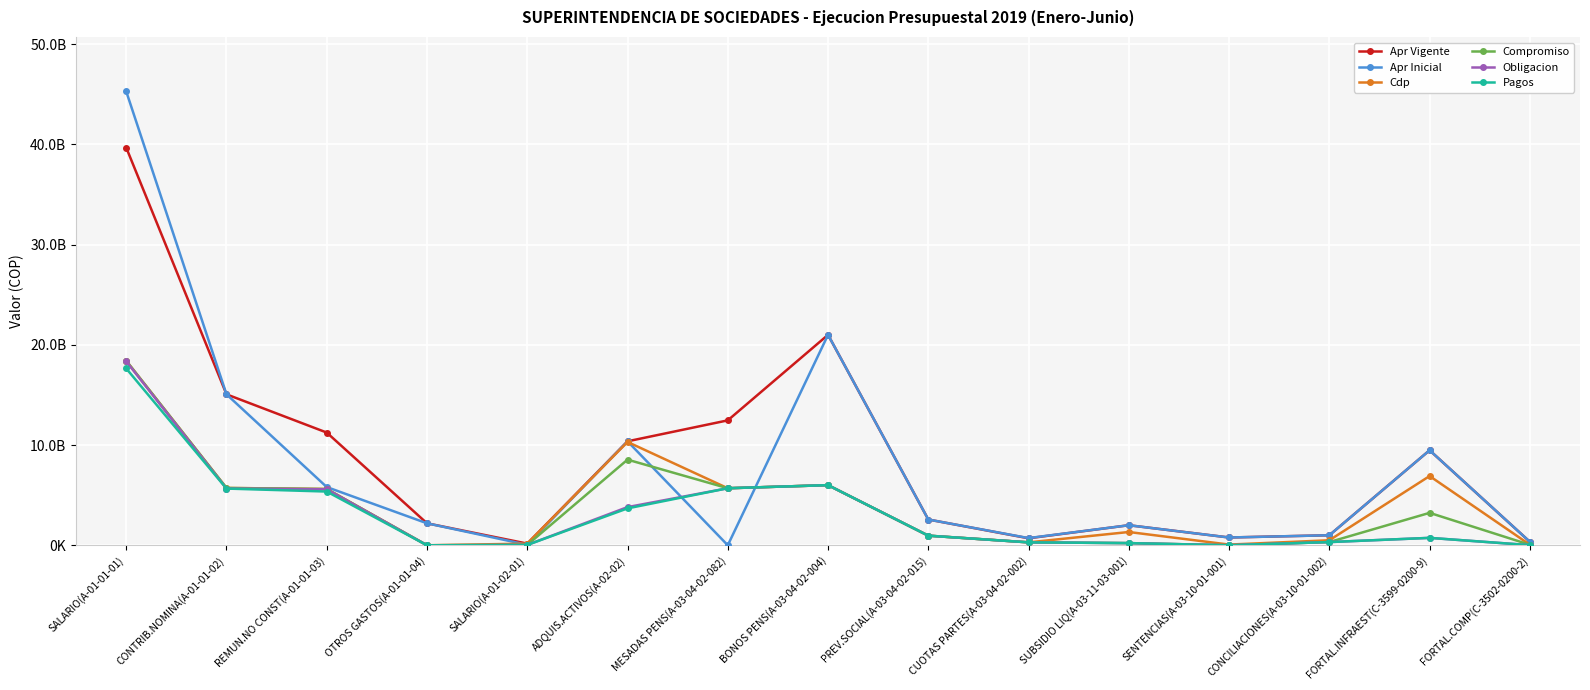

Which series changed the most between REMUN.NO CONST(A-01-01-03) and FORTAL.COMP(C-3502-0200-2)?

Apr Vigente